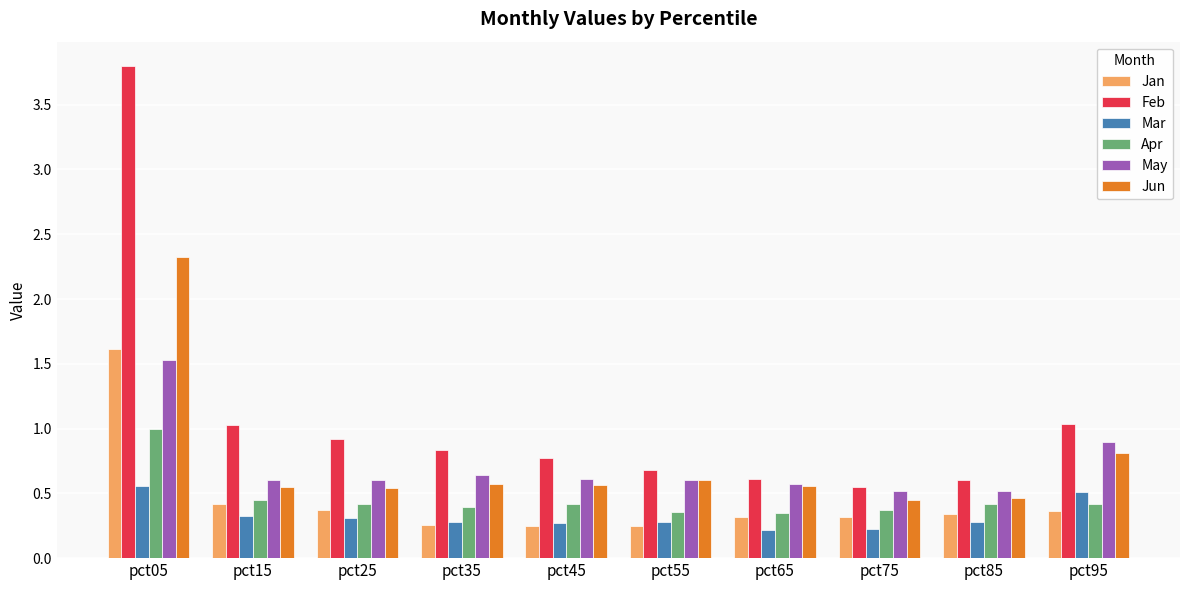

What is the difference between the maximum and minimum values in the Jun series?

1.9